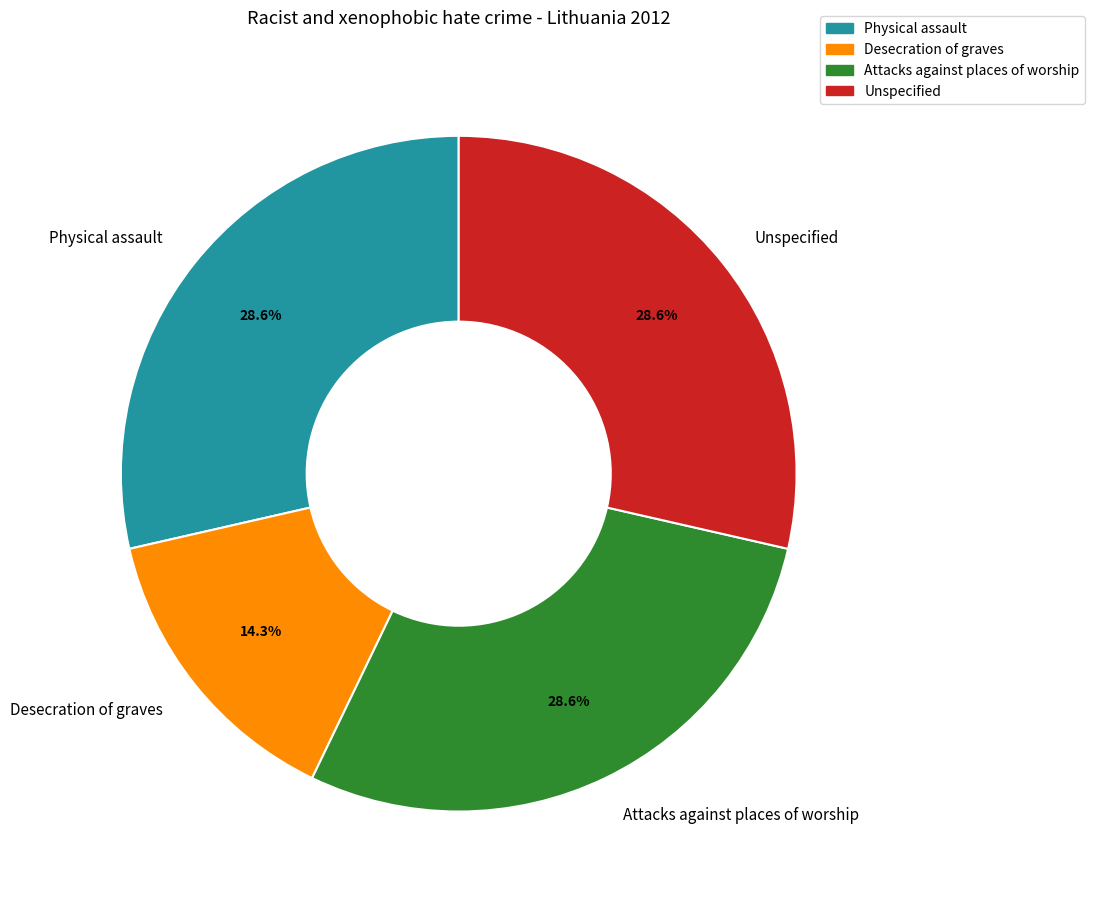

What is the ratio of the value at Desecration of graves to the value at Unspecified?

0.5